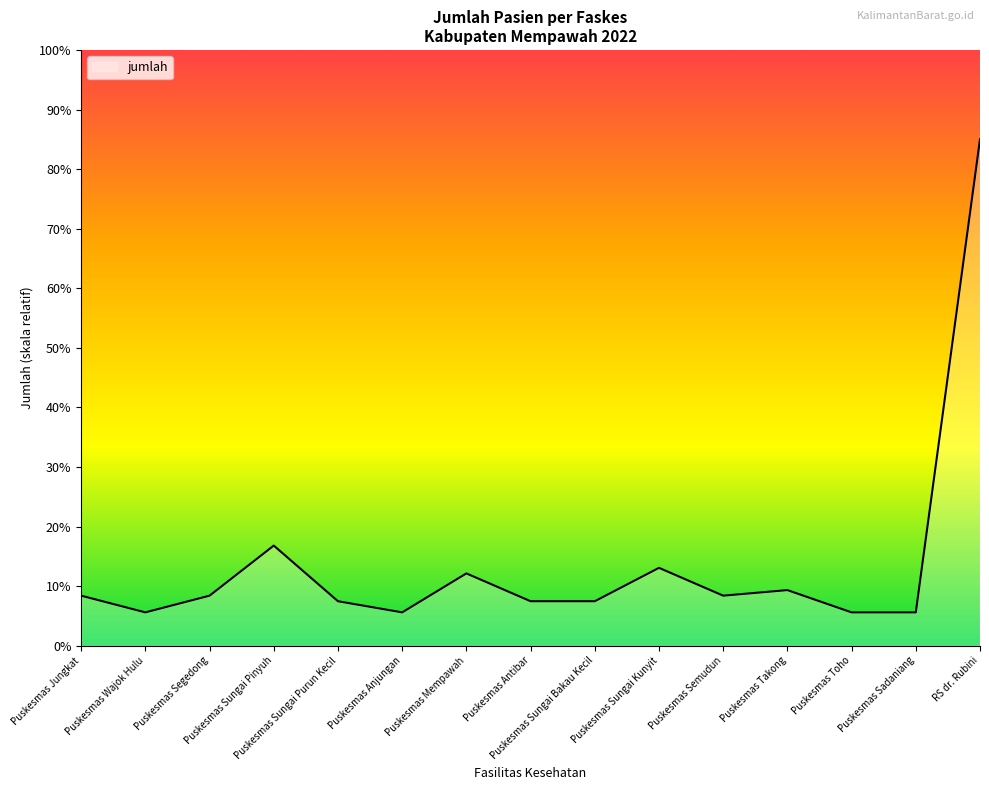

What is the greatest value displayed?

85.0